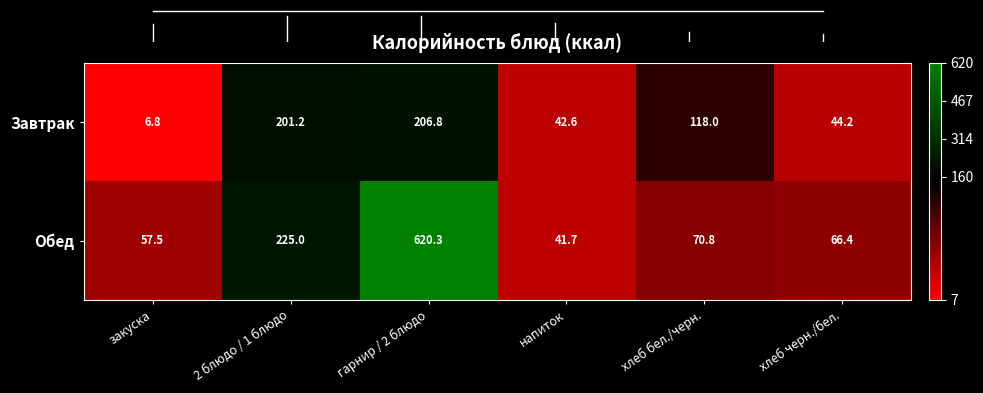

Reading left to right, extract all data points from this chart.

Завтрак: 6.8	201.2	206.8	42.6	118.0	44.2
Обед: 57.5	225.0	620.3	41.7	70.8	66.4